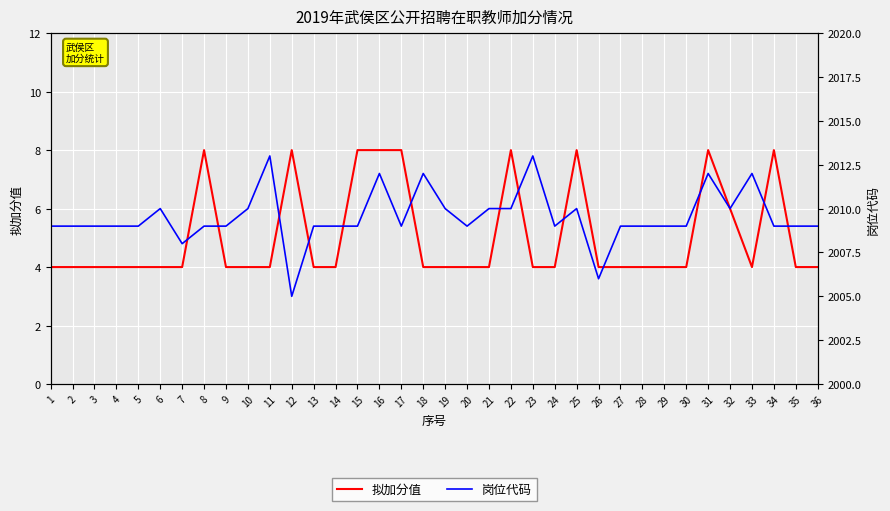

What is the total value across all series at 29?

2013